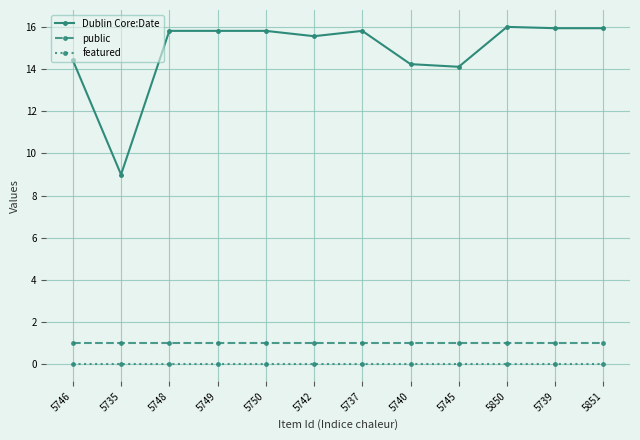

Where does the Dublin Core:Date series first go above 15?

5748